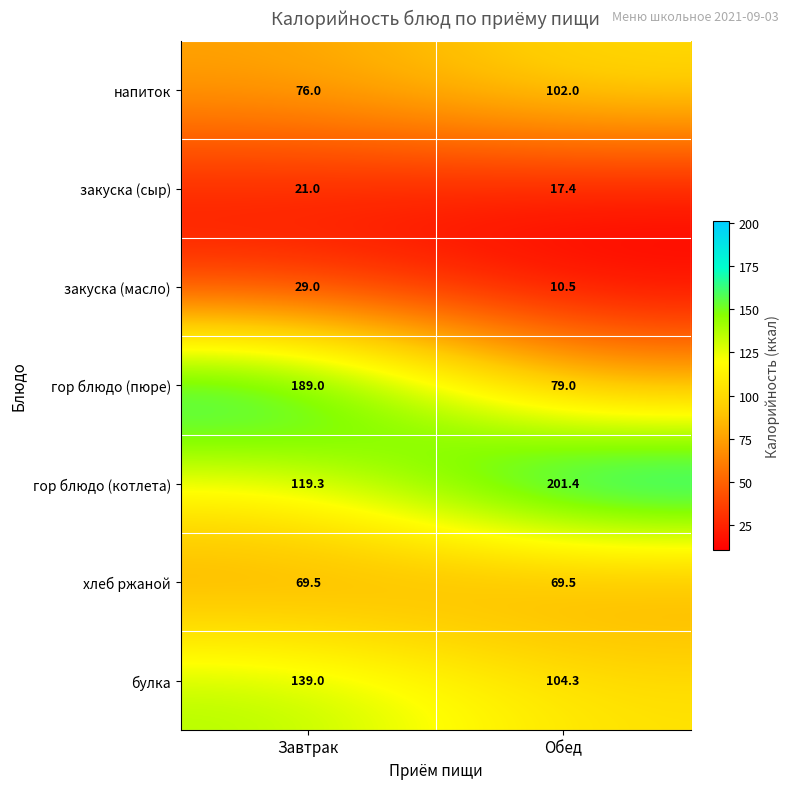

What is the sum of all булка values?

243.3